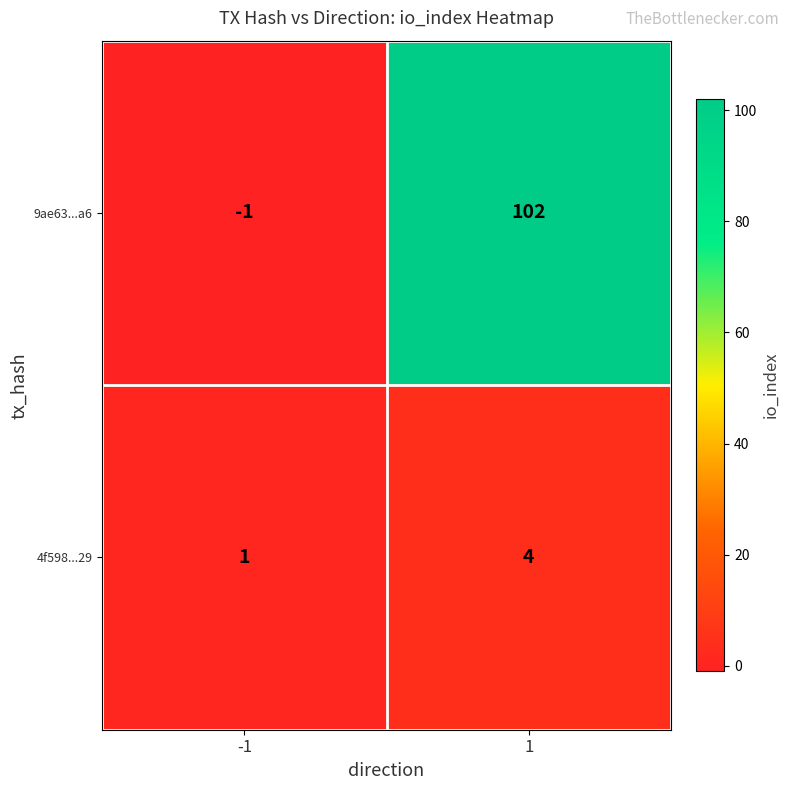

The value of 9ae63...a6 at 1 is 177. True or false?

False